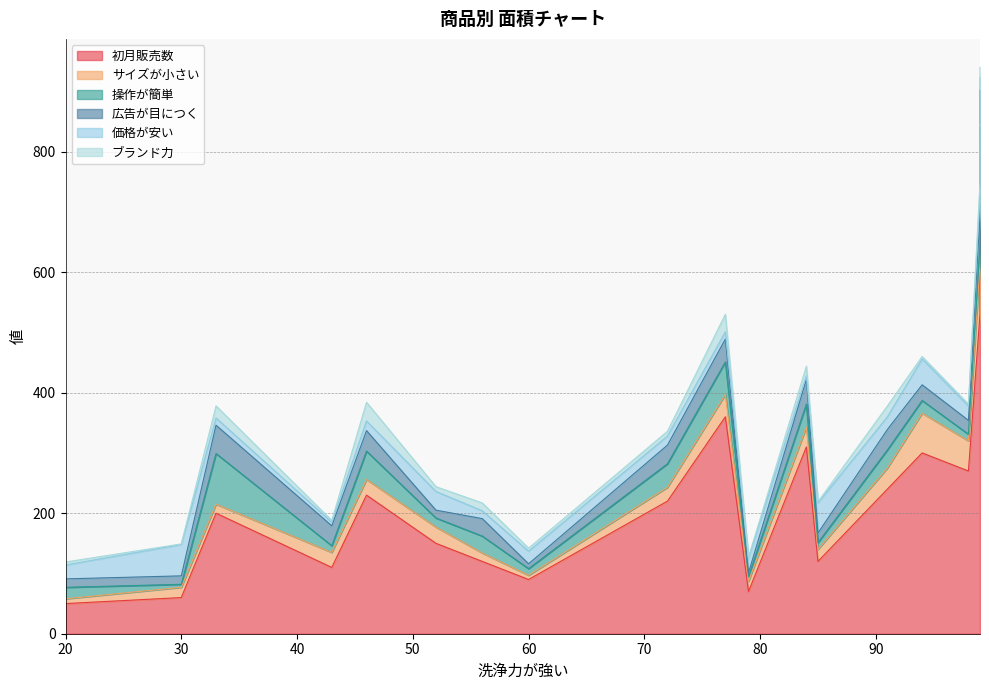

Does the chart have visible grid lines?

Yes